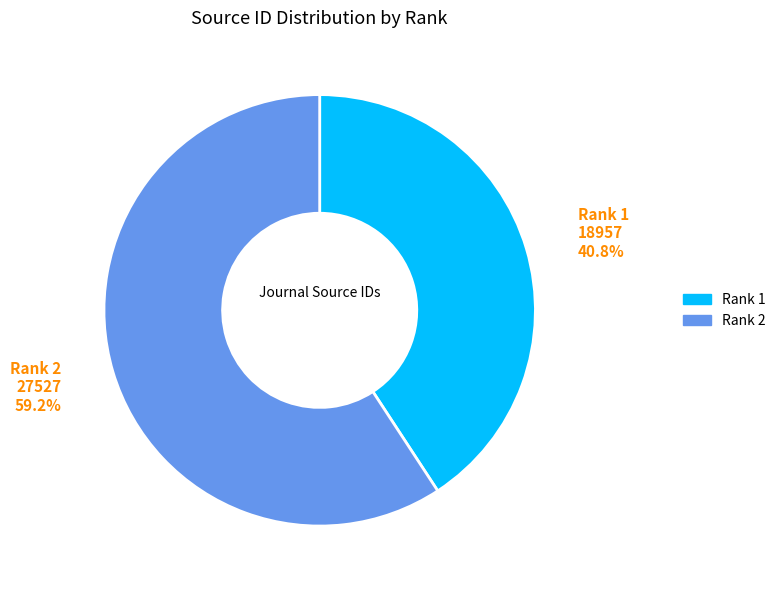

To the nearest percent, what is the difference between the largest and smallest slice percentages?

18%